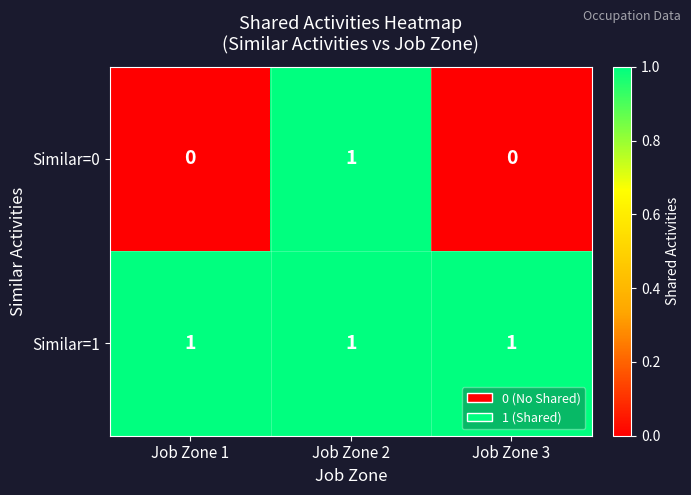

How many Similar=0 values are between 0 and 1?

3